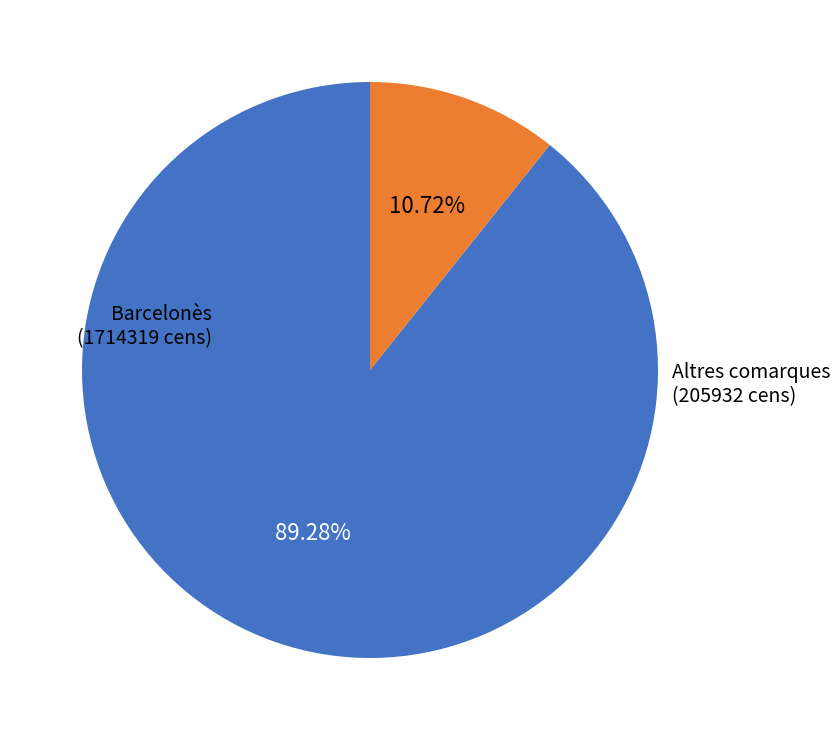

Is there a majority slice in this chart?

Yes